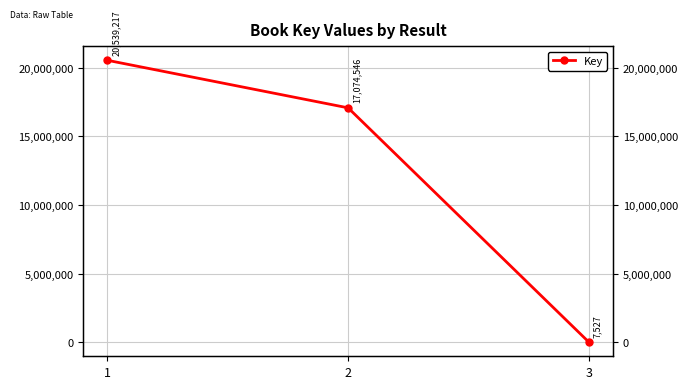

The chart shows a value of 28694711 at 1. True or false?

False